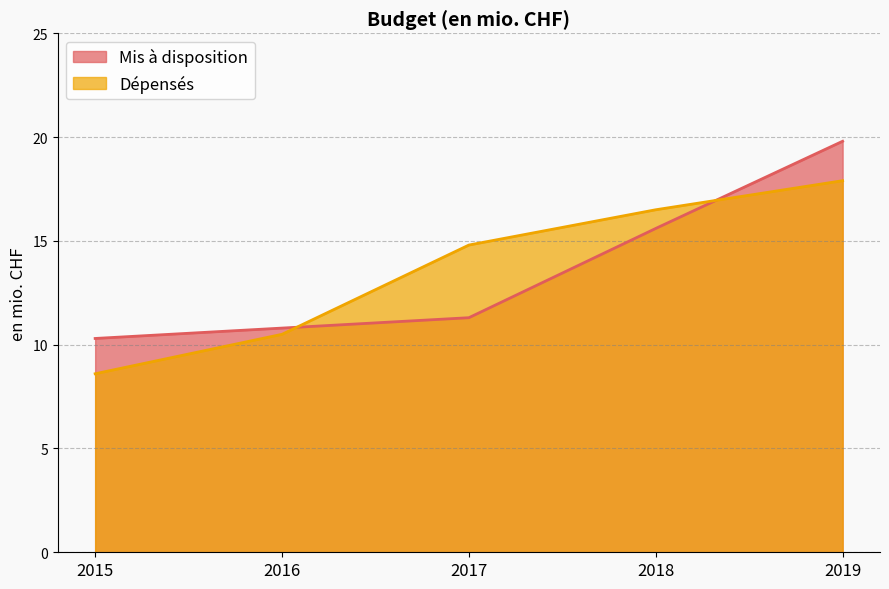

What is the greatest value displayed?

19.8